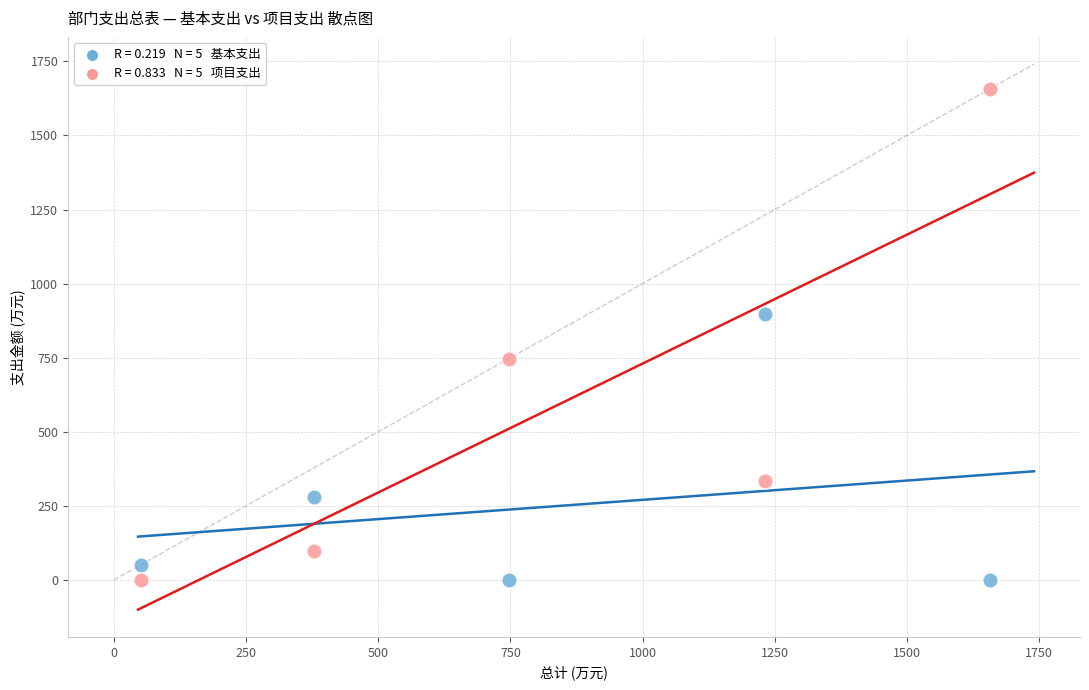

Across all data points, what is the average X value?

812.8